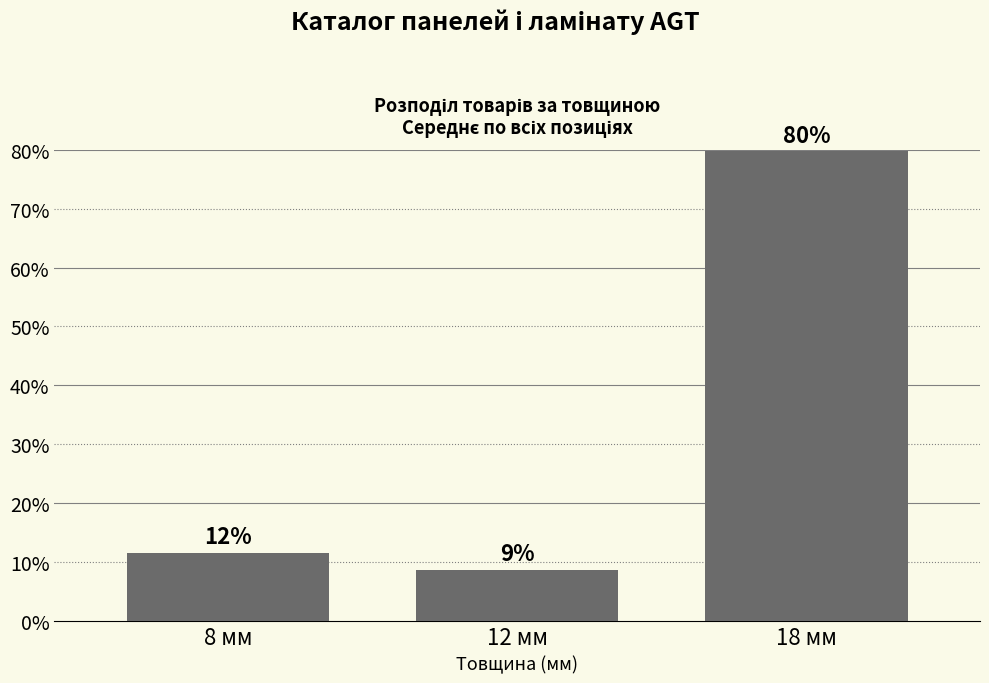

Read the value at 18 мм.

79.7